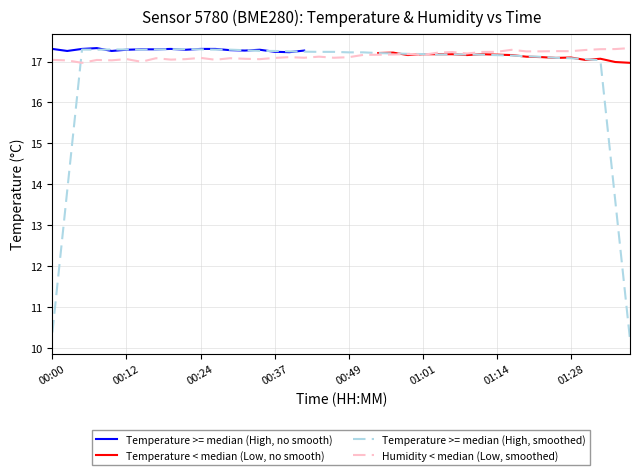

Is this an area chart (filled region under the line)?

No